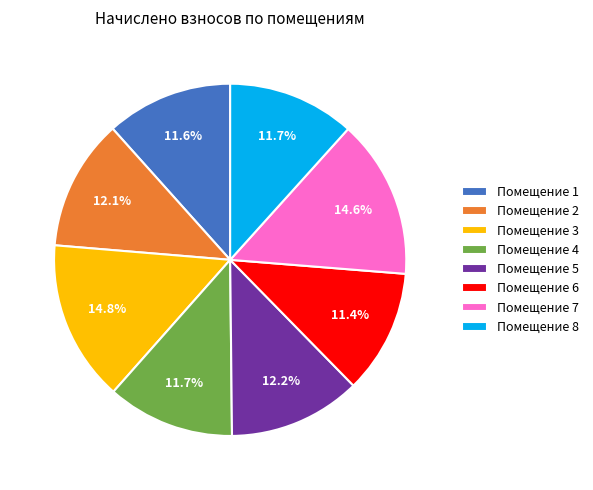

Does any single category account for the majority?

No